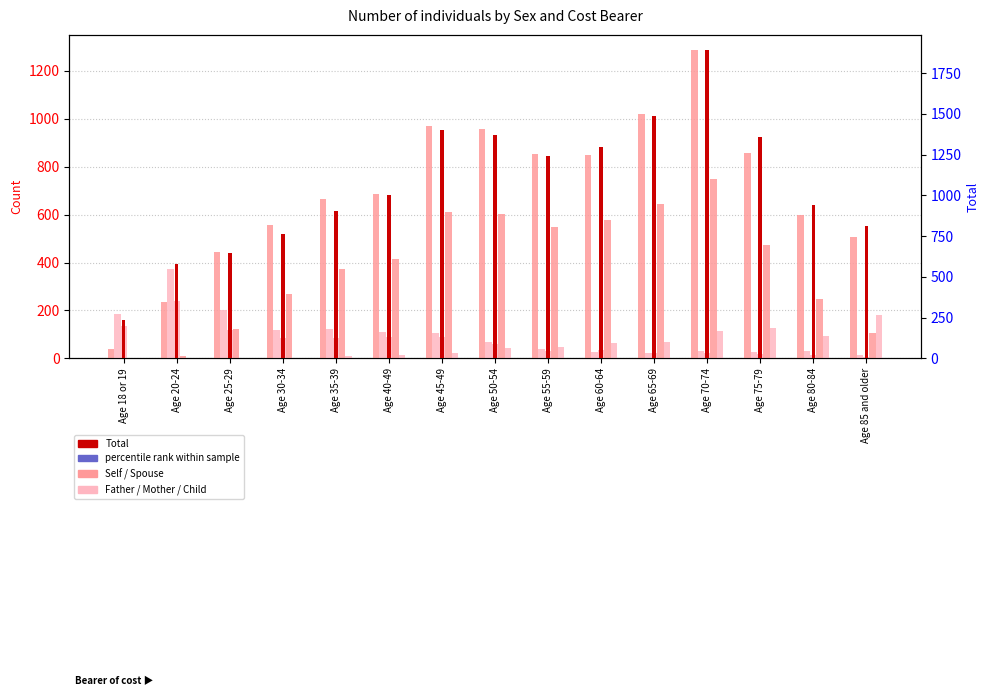

Which series has the largest total across all categories?

Total